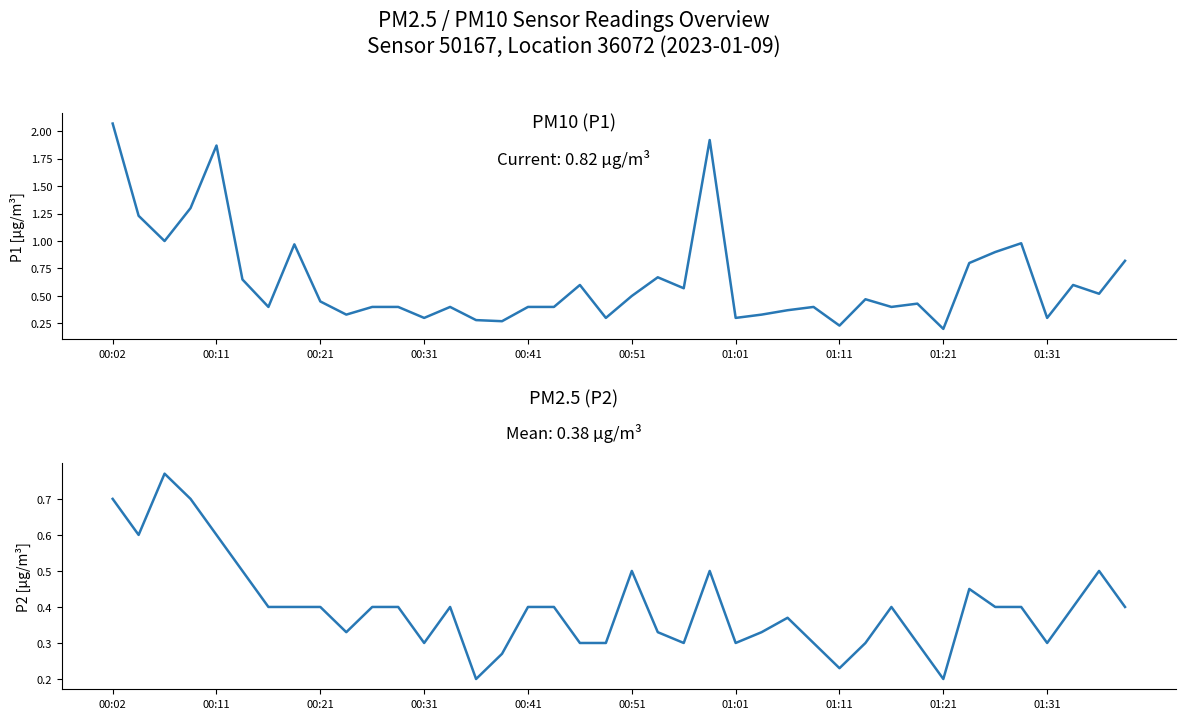

How many categories are shown in the chart?

40